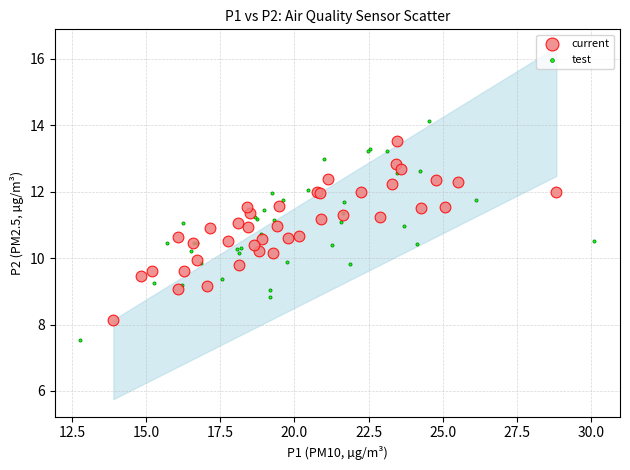

Which series has the widest spread of Y values?

test